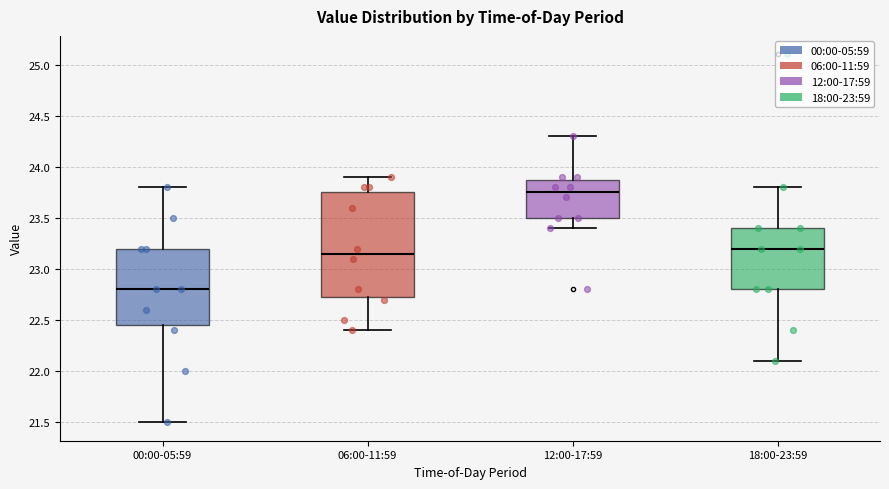

Comparing the boxes themselves (not the whiskers), which one is the tallest?

06:00-11:59